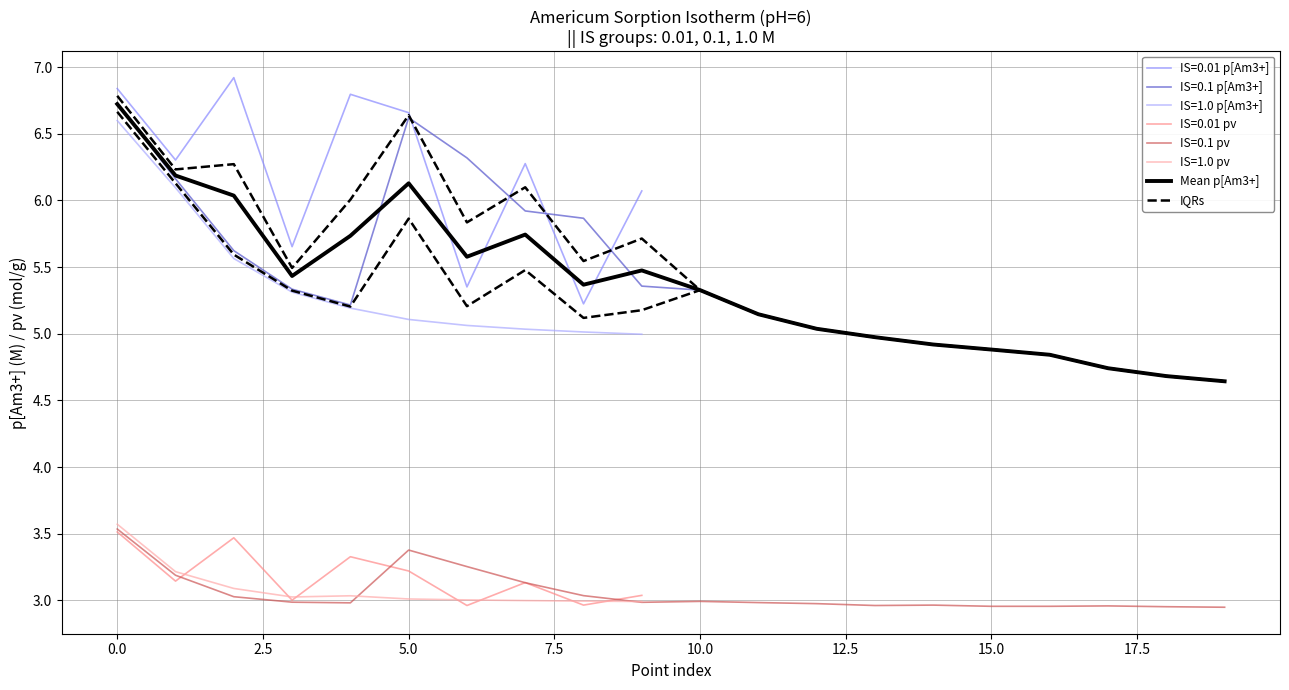

What is the sum of all Mean p[Am3+] values?

107.6